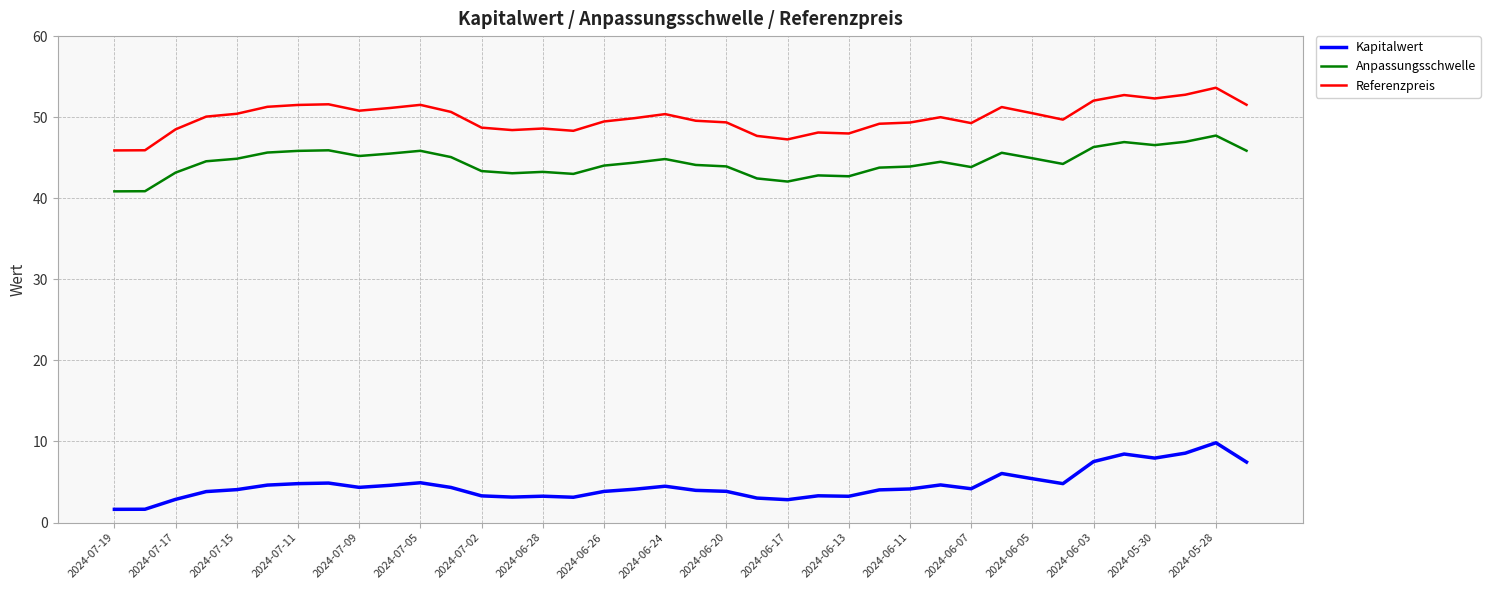

Does the chart display data point markers on the line(s)?

No